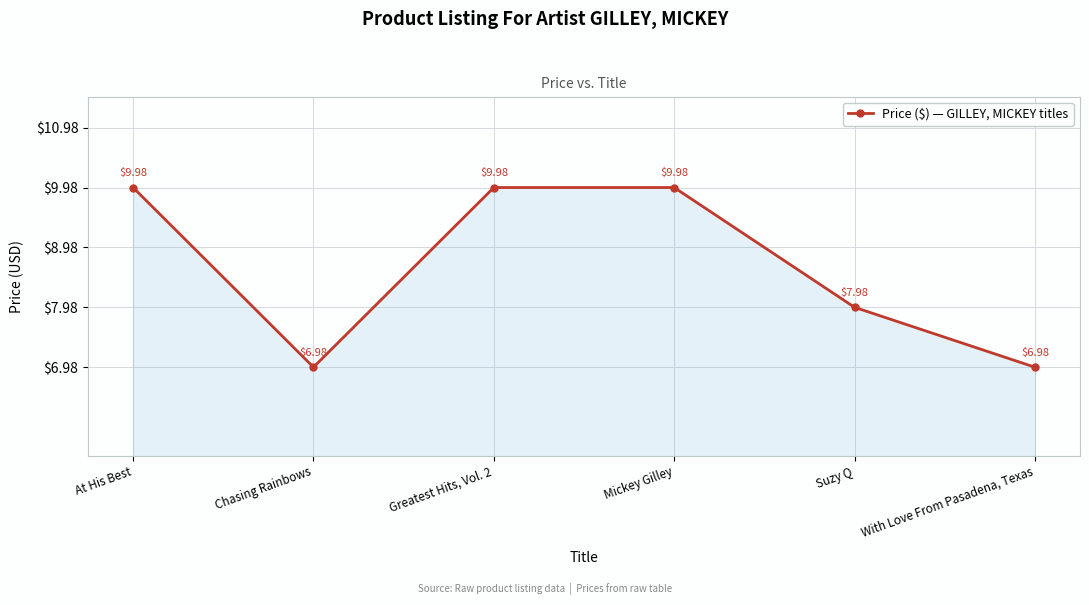

What is the label of the 4th point from the right?

Greatest Hits, Vol. 2